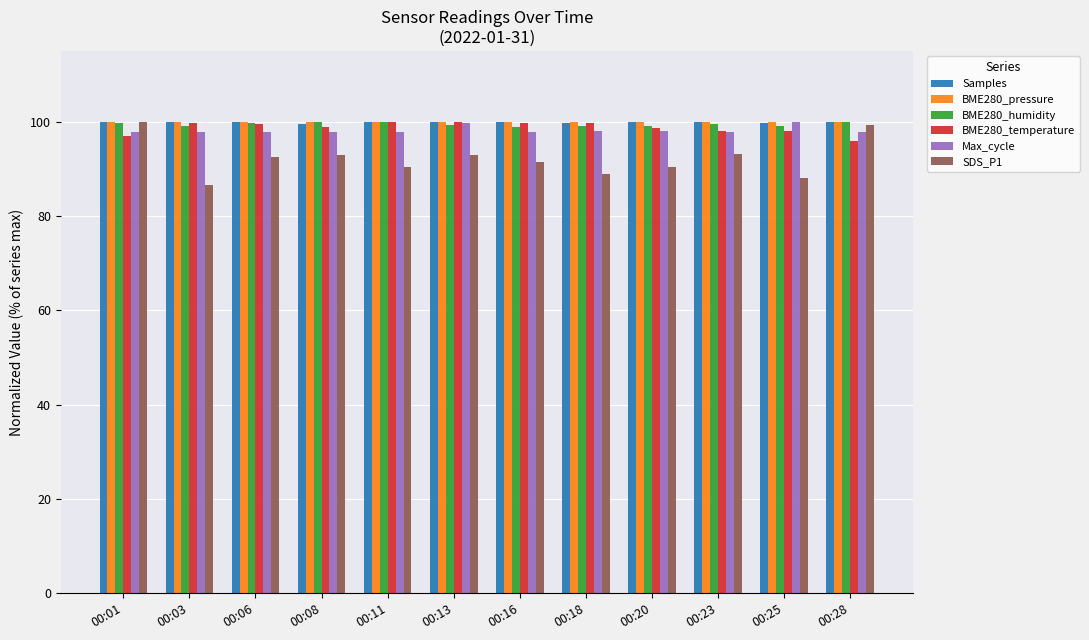

What is the value of the BME280_humidity bar at the 3rd from the left?

99.8